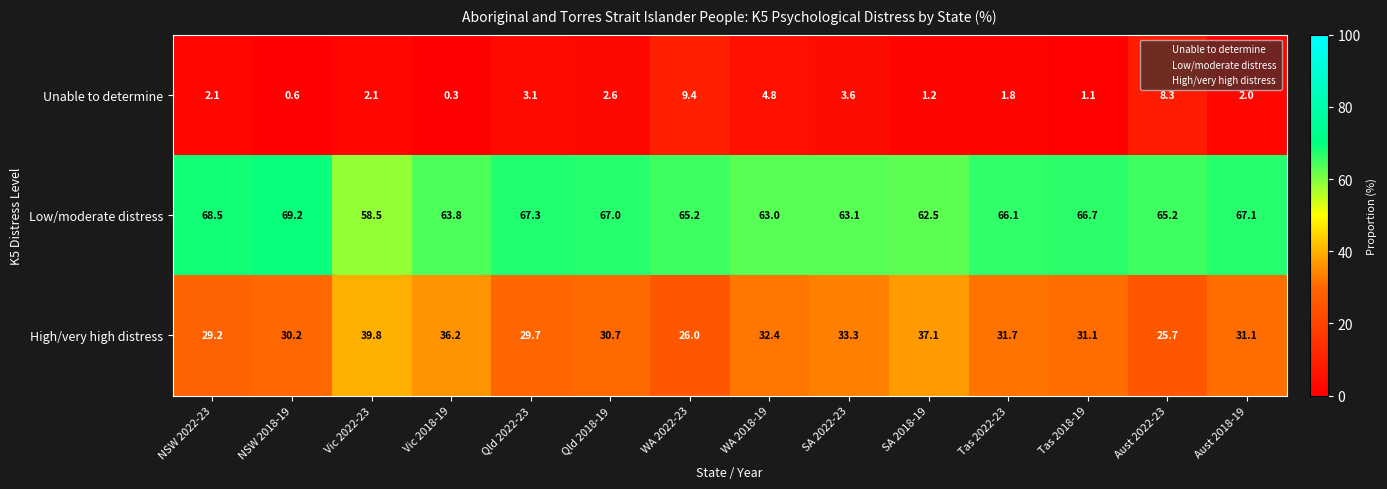

At Tas 2018-19, list the series in order from largest to smallest.

Low/moderate distress, High/very high distress, Unable to determine